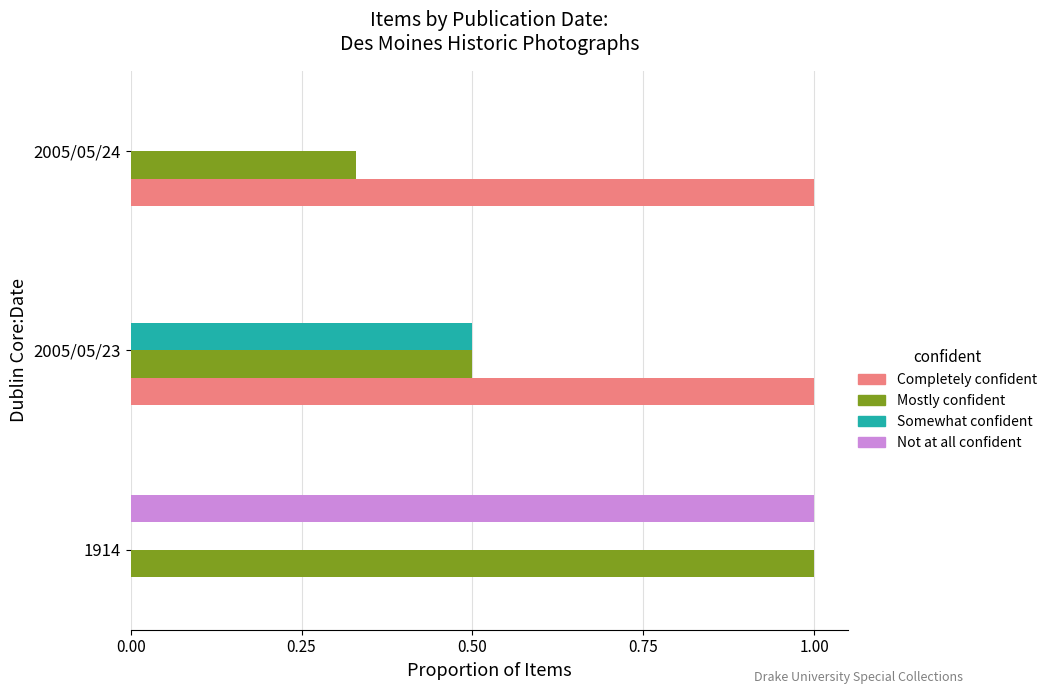

What is the sum of all Mostly confident values?

1.8